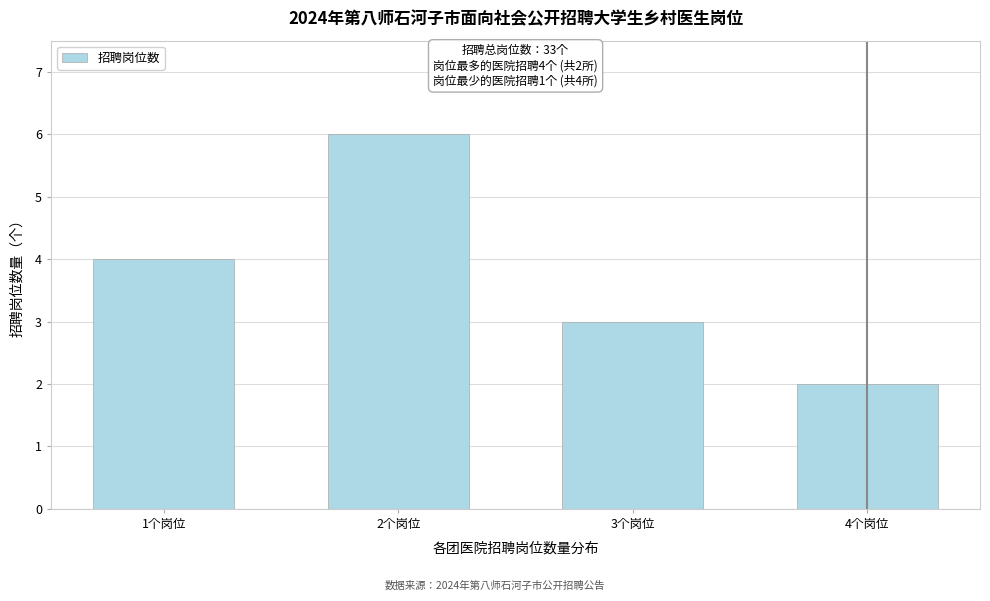

Reading left to right, transcribe all the data shown in this chart.

1个岗位=4	2个岗位=6	3个岗位=3	4个岗位=2